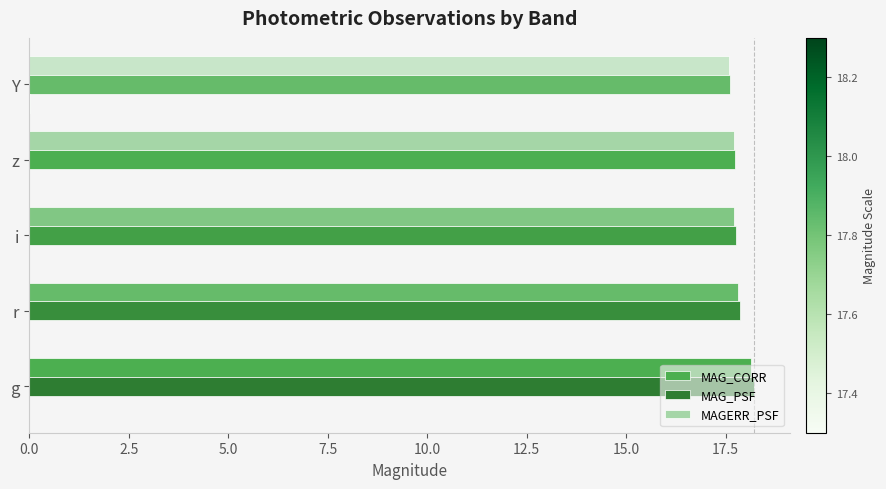

Reading left to right, what are all the values shown in this chart?

MAG_CORR: 18.1	17.8	17.7	17.7	17.6
MAG_PSF: 18.2	17.9	17.8	17.7	17.6
MAGERR_PSF: 0.0	0.0	0.0	0.0	0.0